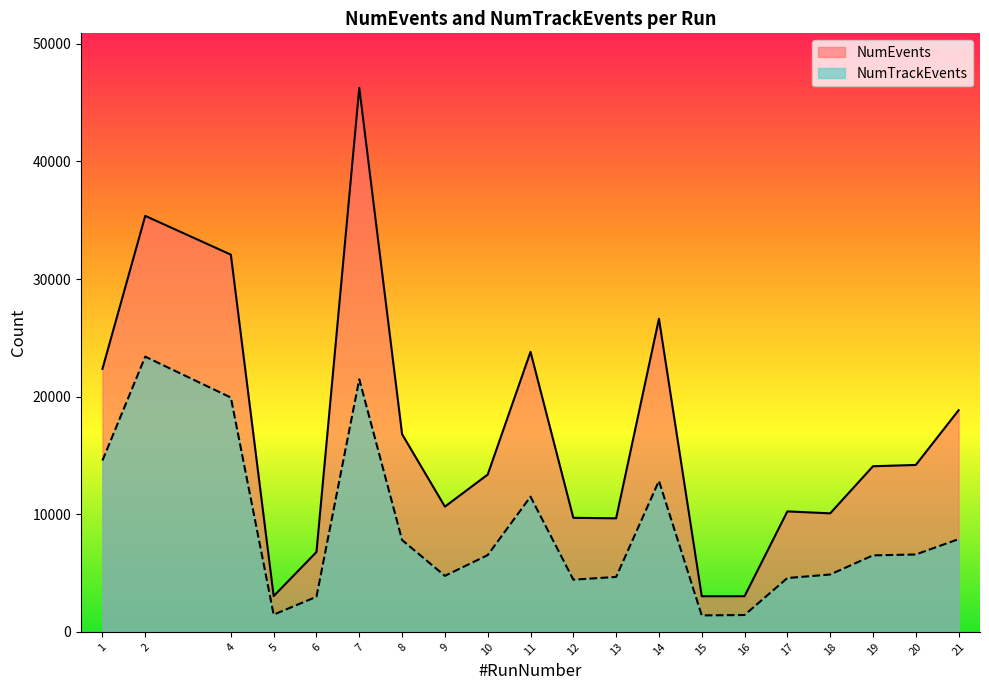

True or false: NumTrackEvents and NumEvents cross at least once.

False